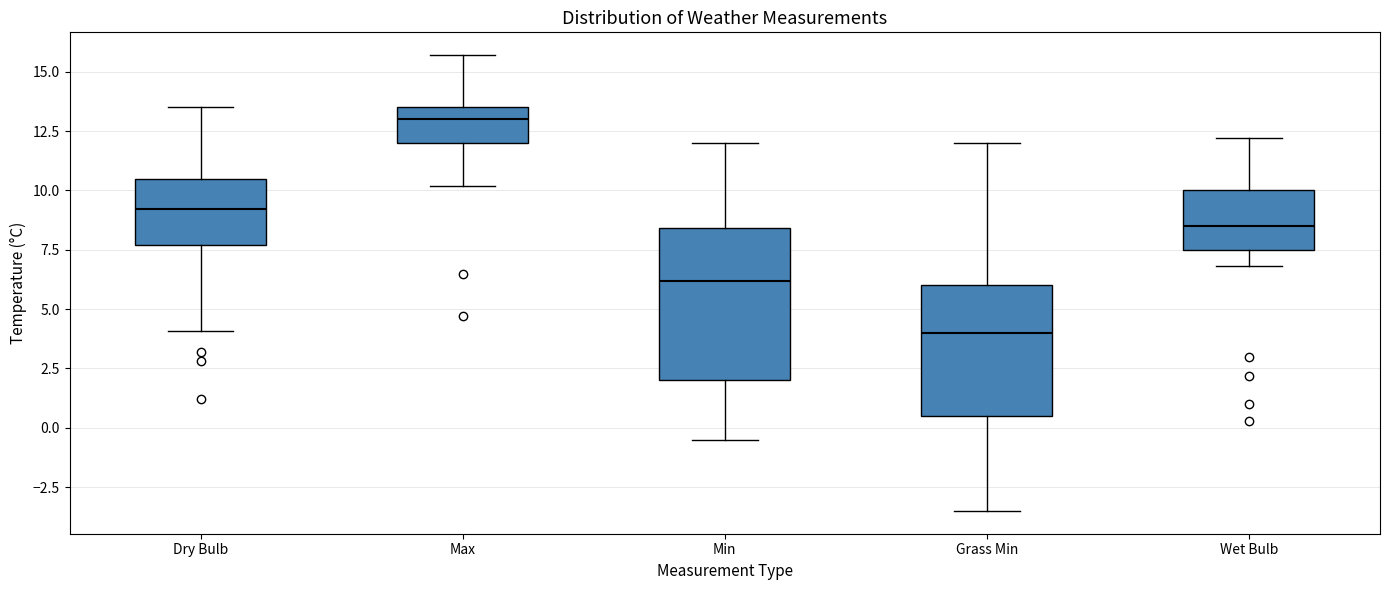

Where does the median line of the box for Max sit on the y-axis? The values are not printed on the chart, so give them approximately, as read against the axis.

13.0